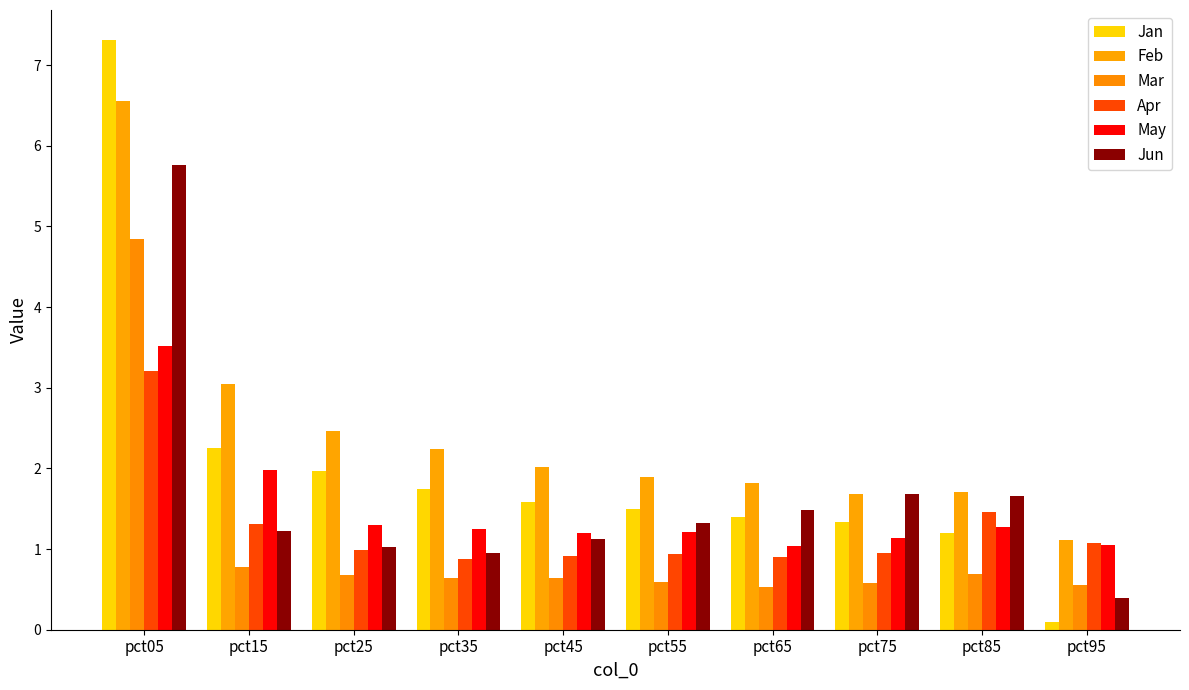

At which label does Jun first exceed 1?

pct05